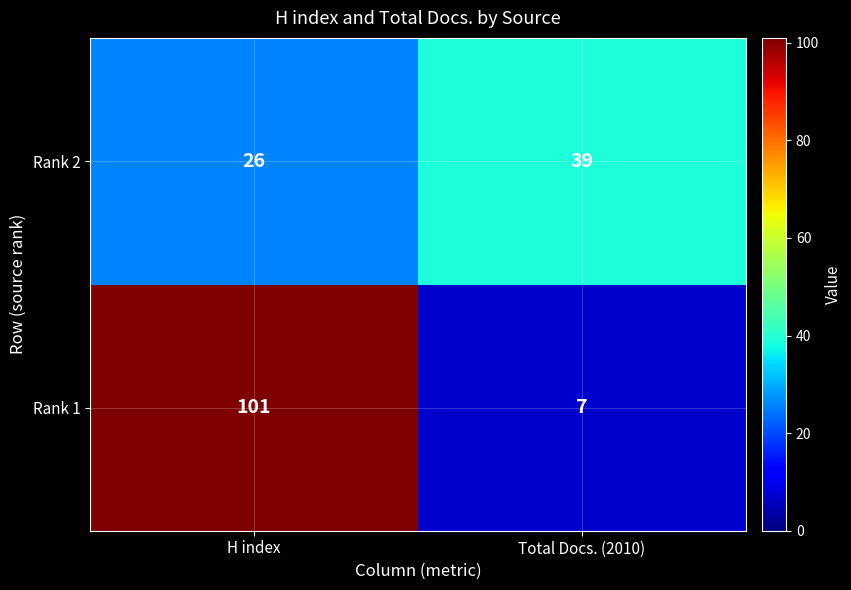

At how many categories does at least one series exceed 15?

2